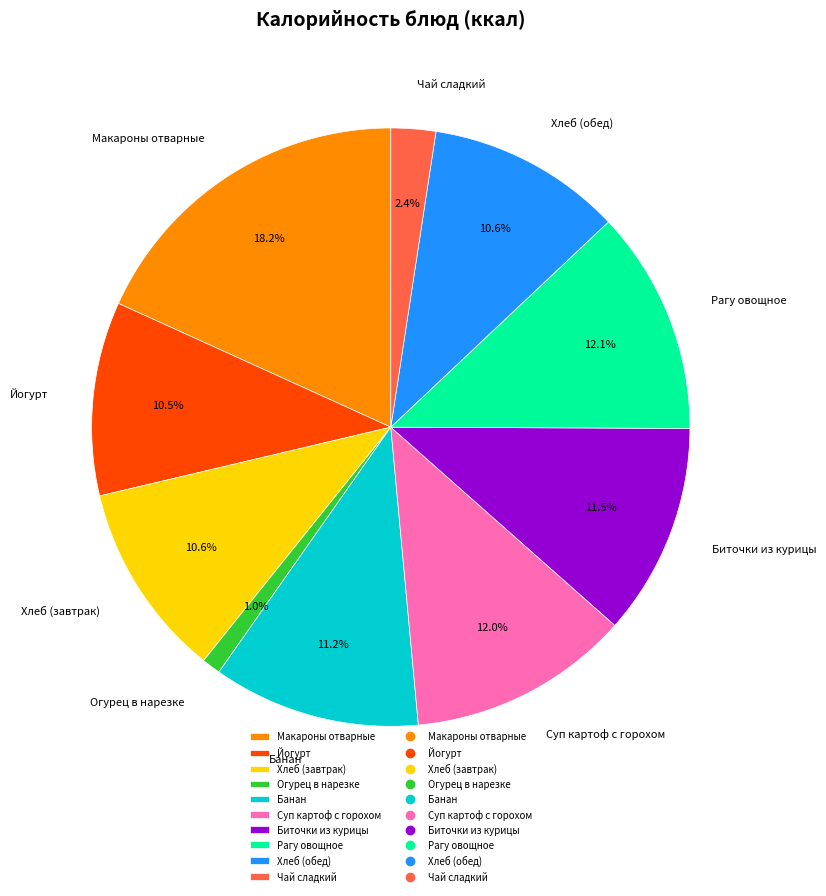

To the nearest percent, what percentage of the pie is Рагу овощное?

12%